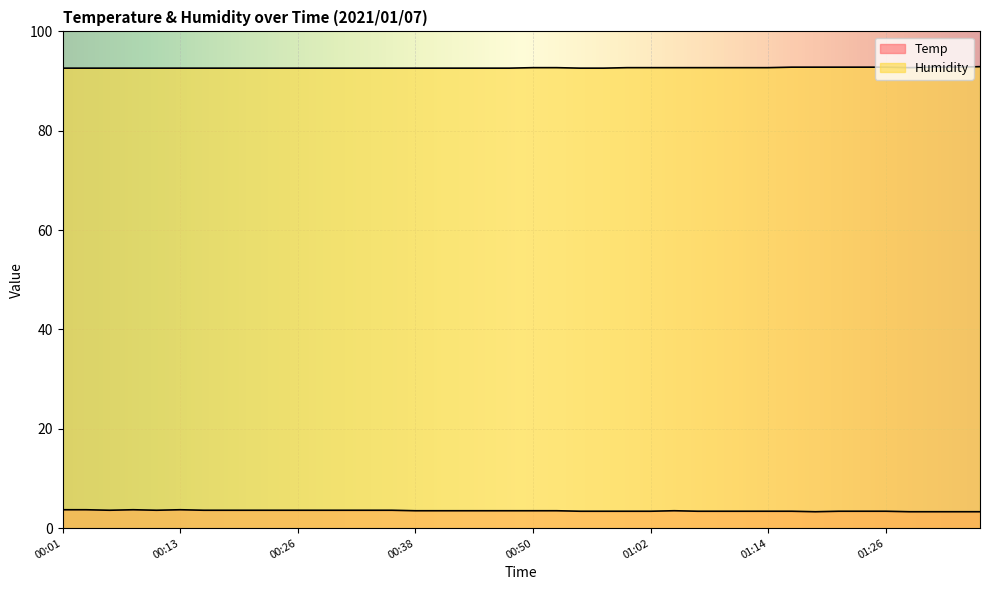

At which category is the sum across all series the highest?

00:01